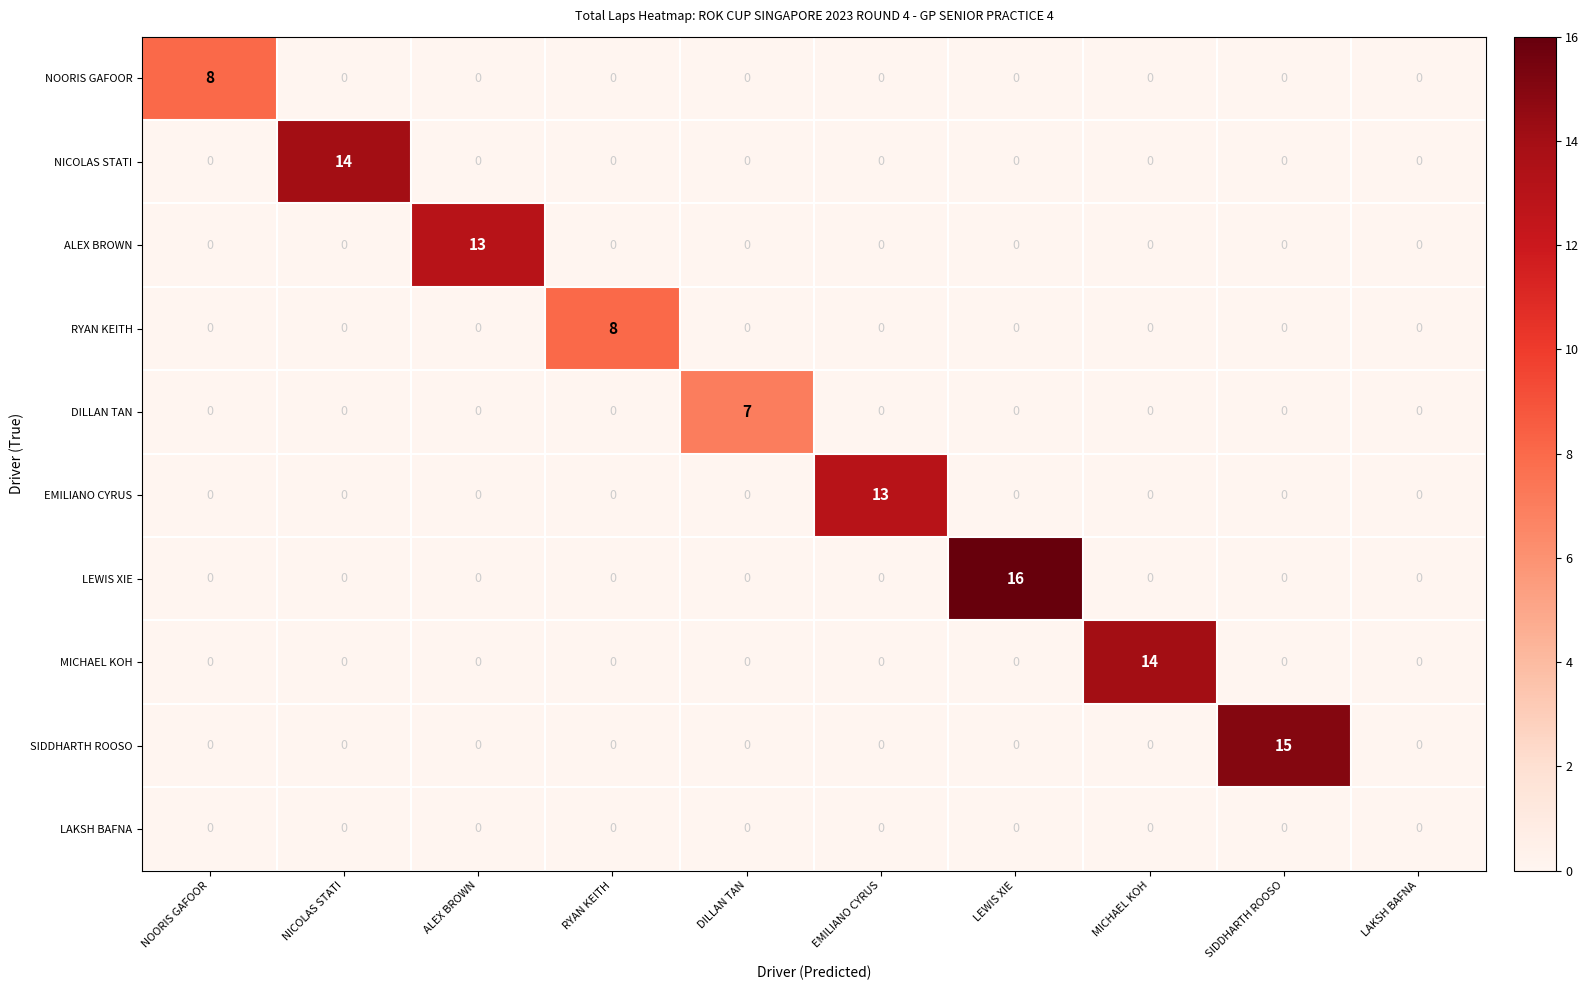

Is it true that MICHAEL KOH equals 14 at MICHAEL KOH?

True